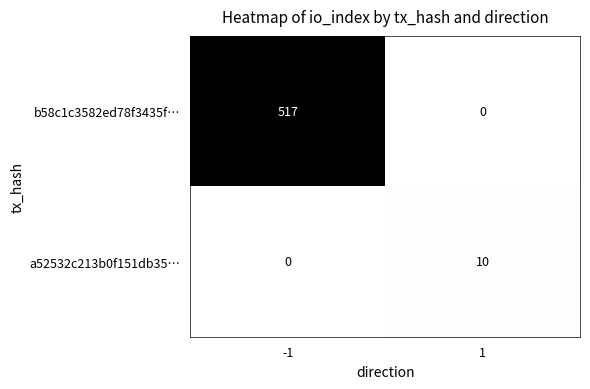

Rank the series at -1 from highest to lowest value.

b58c1c3582ed78f3435f…, a52532c213b0f151db35…